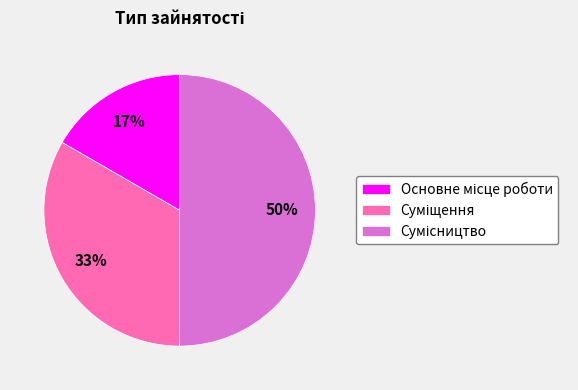

To the nearest percent, what is the difference between the largest and smallest slice percentages?

33%